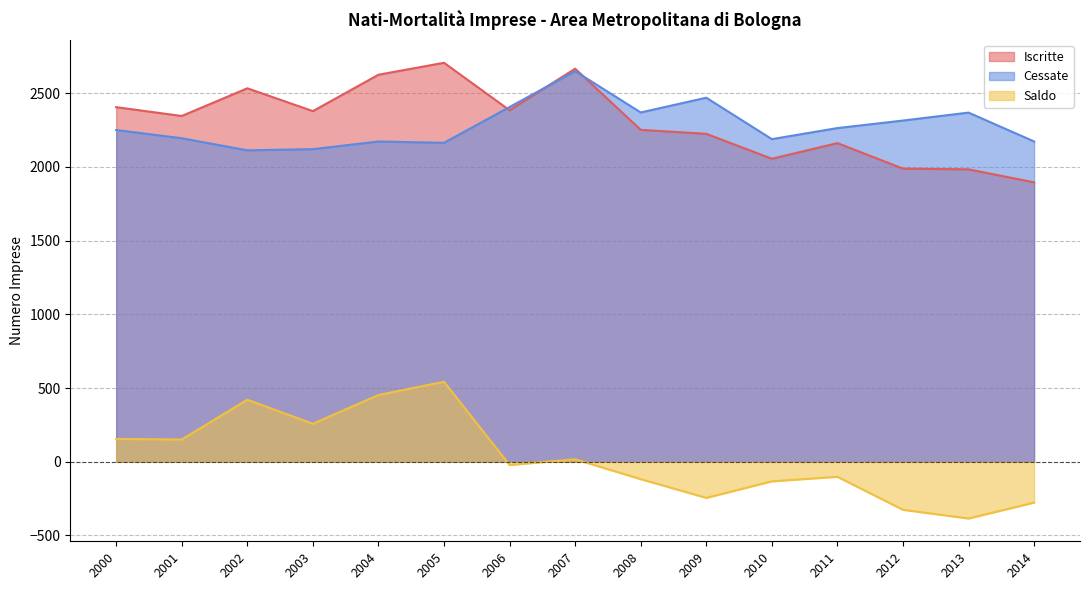

The Cessate series shows 741 at 2004. True or false?

False